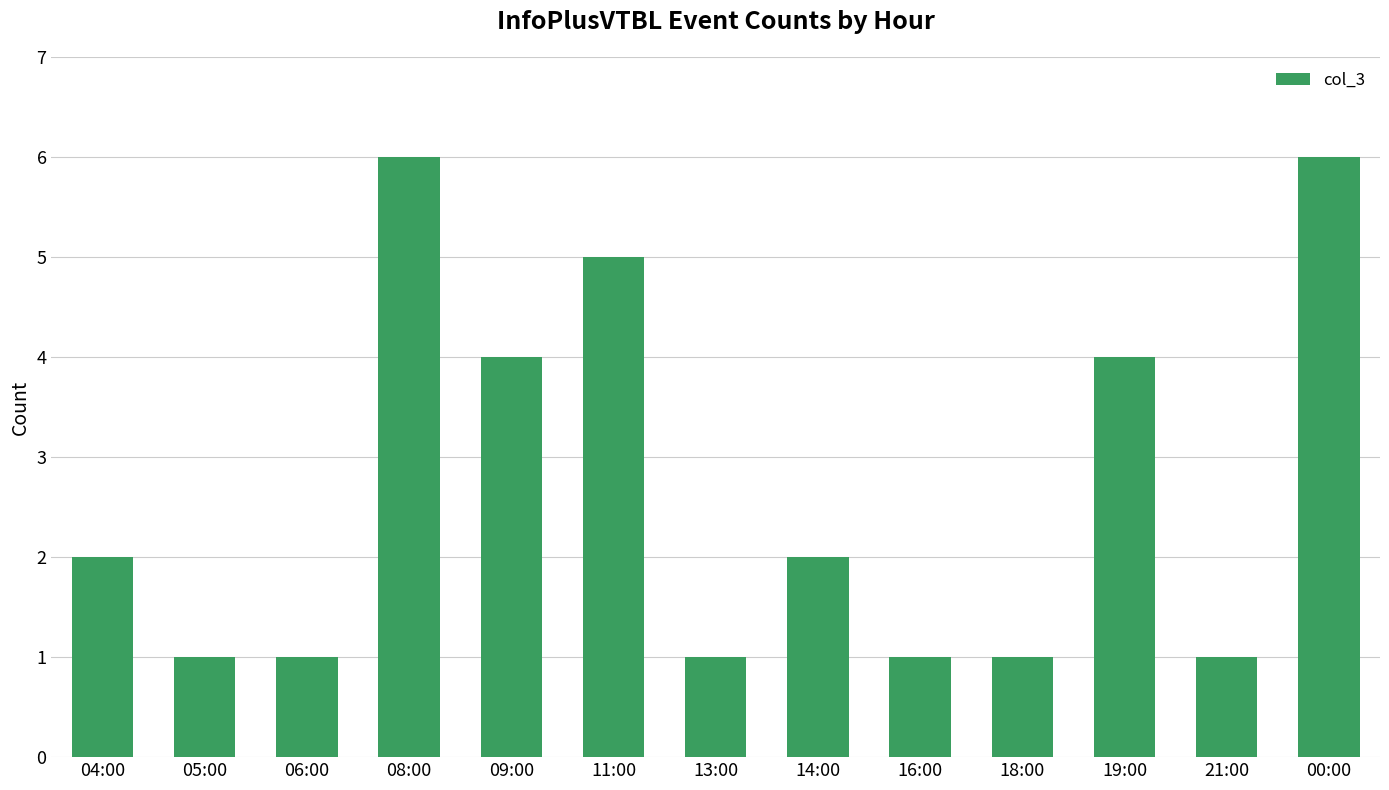

How many bars are there in total?

13